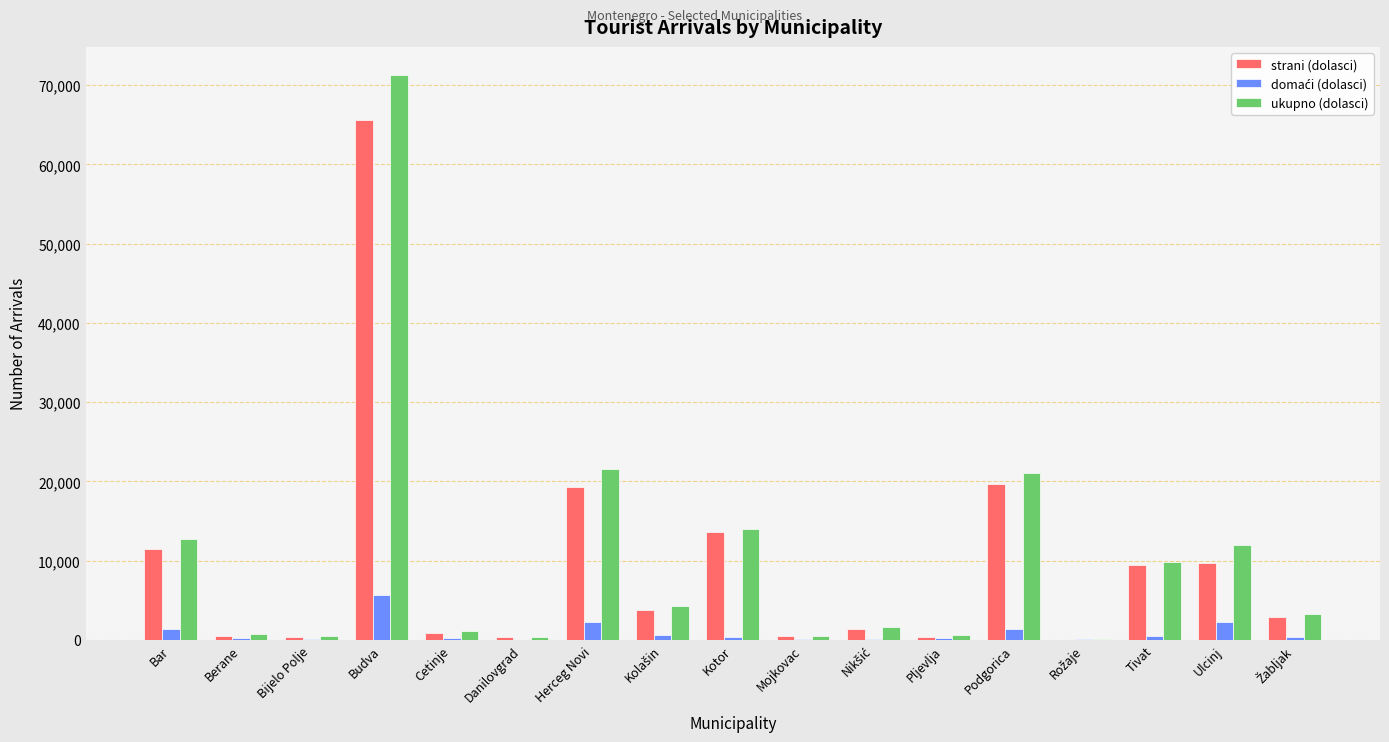

At which category is the sum across all series the highest?

Budva